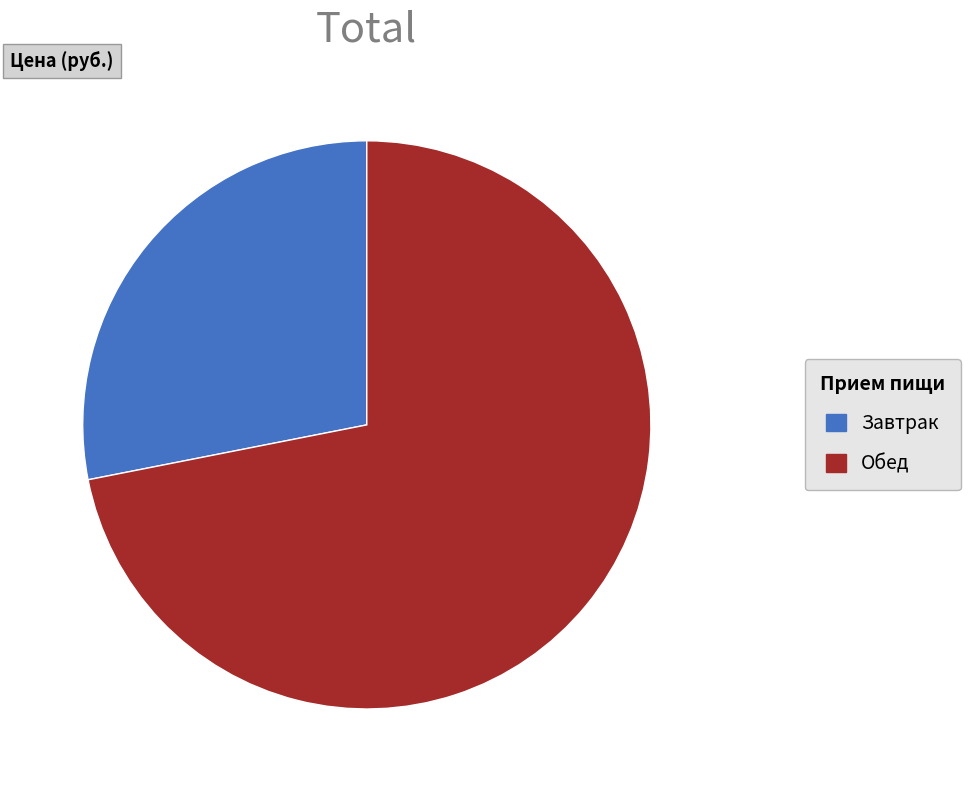

Count the number of slices in the pie.

2